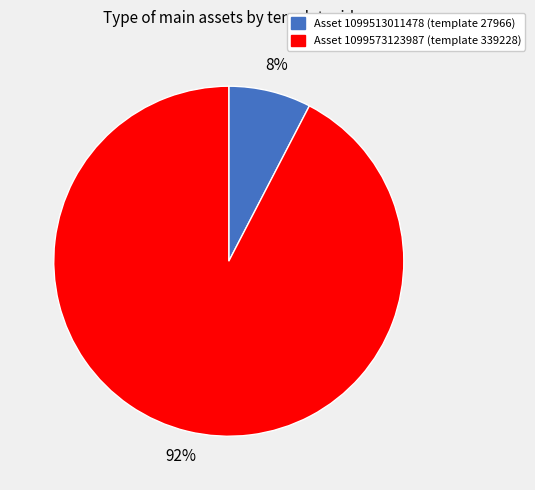

To the nearest percent, what is the average slice percentage?

50%